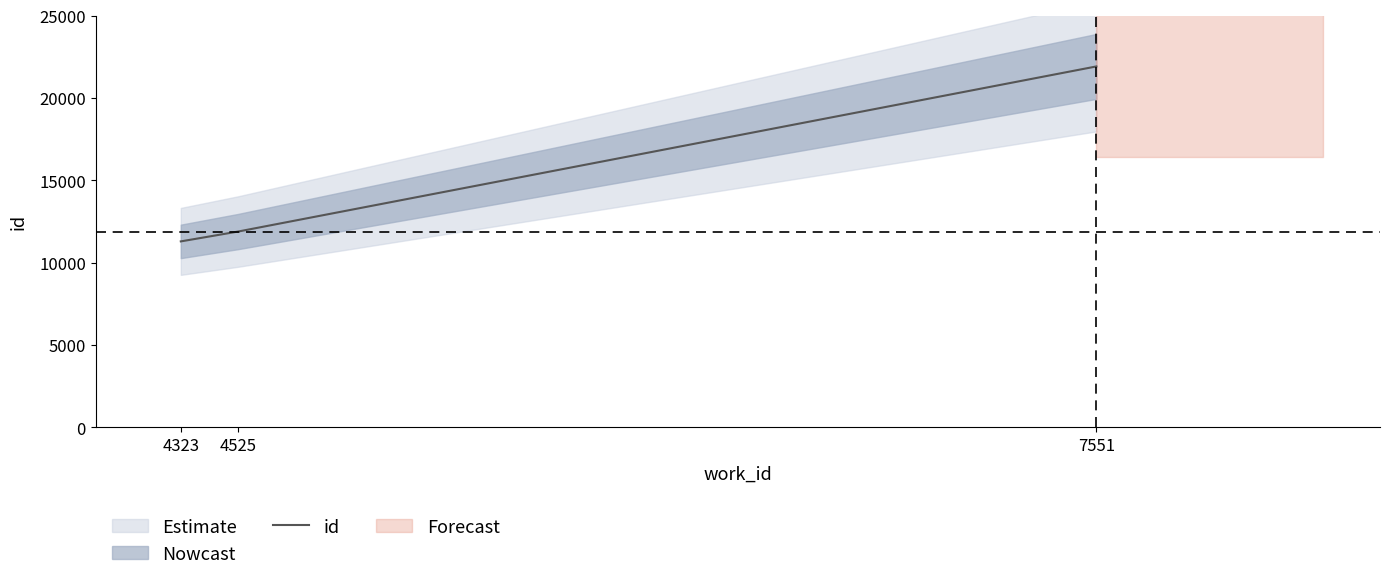

Rank the categories by value from highest to lowest.

7551, 4525, 4323